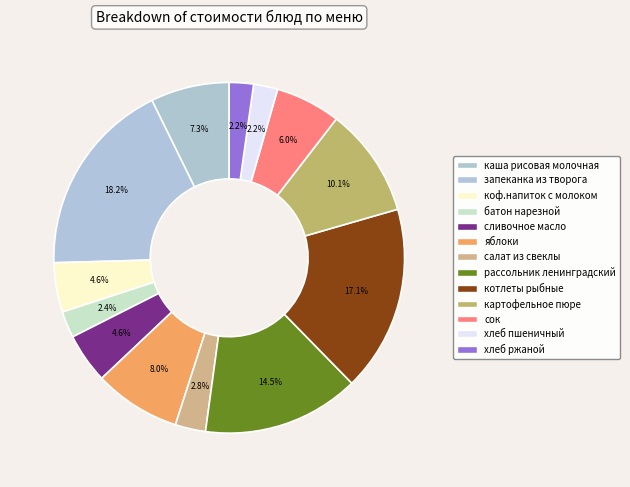

How many segments does this pie chart have?

13